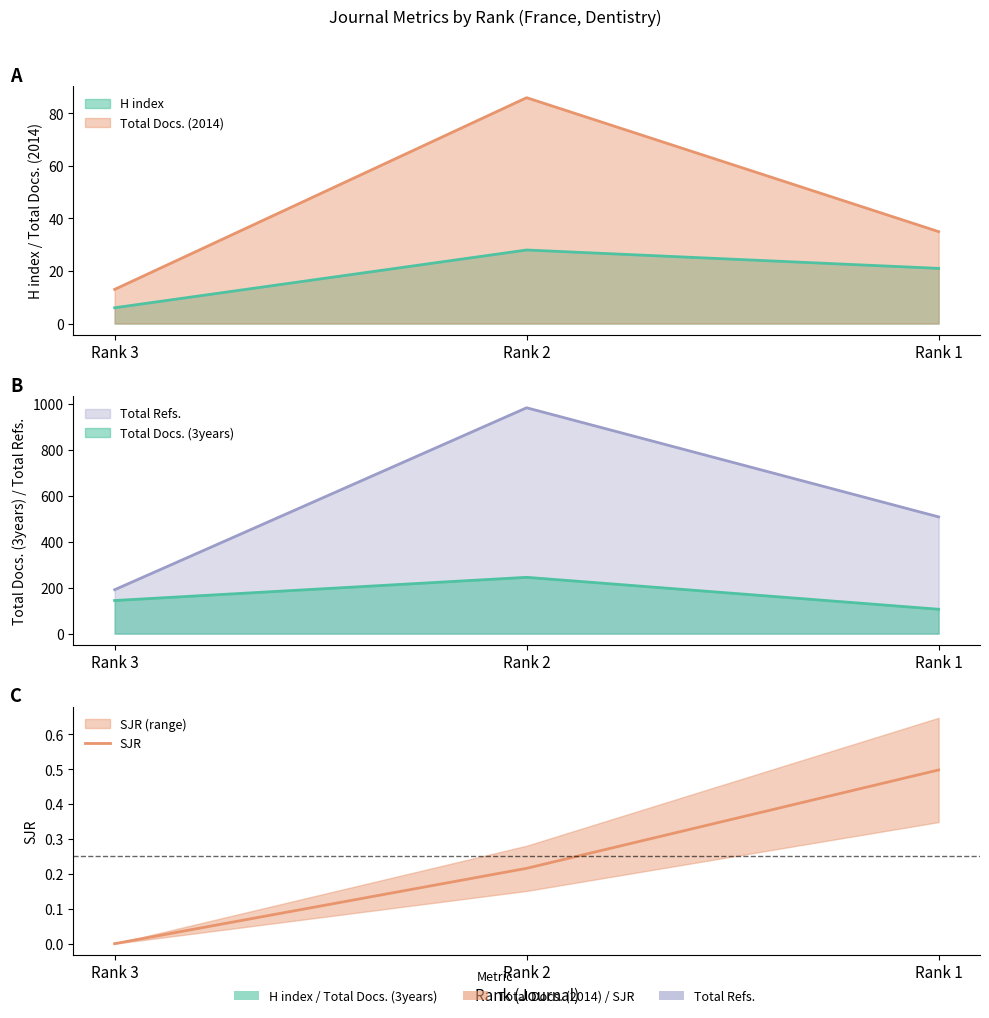

Reading right to left, what are all the values shown in this chart?

Rank 1=0.5	Rank 2=0.2	Rank 3=0.0